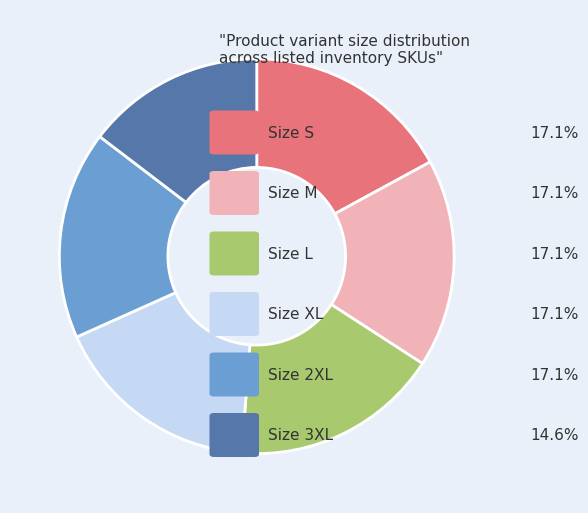

Count the number of slices in the pie.

6